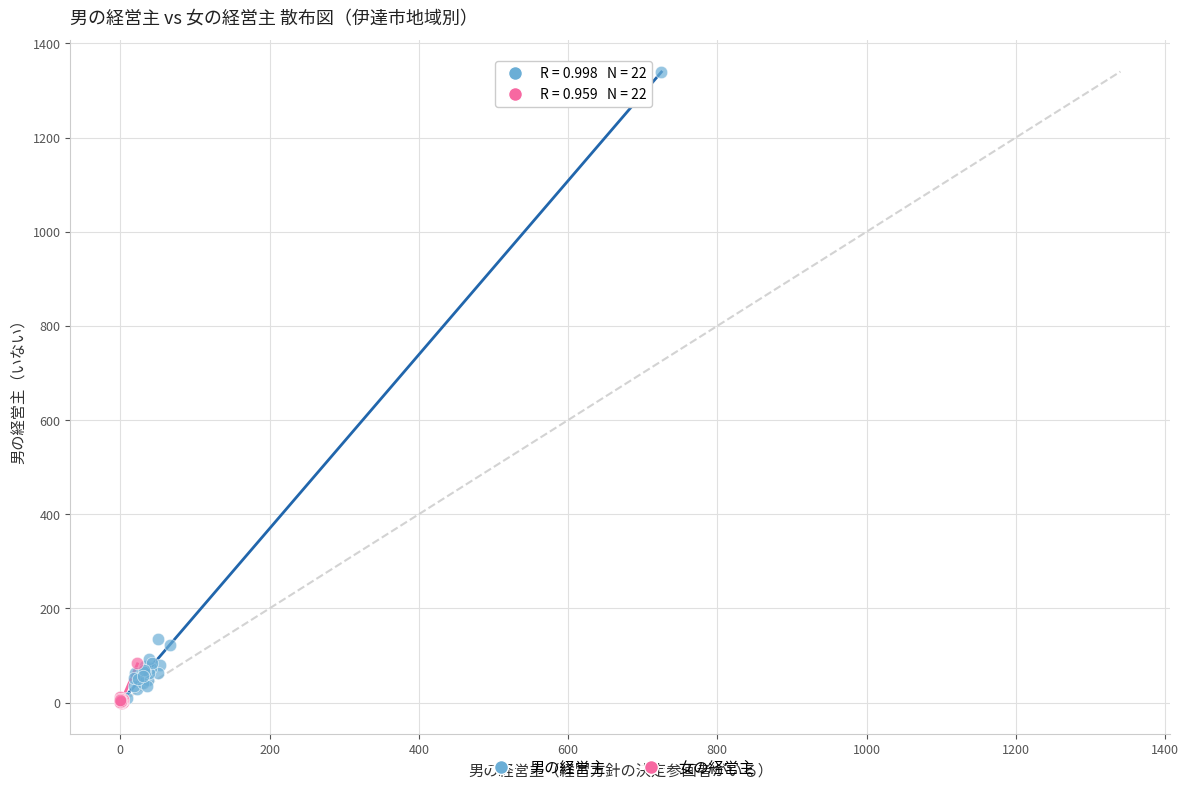

Which series reaches the maximum Y coordinate?

男の経営主